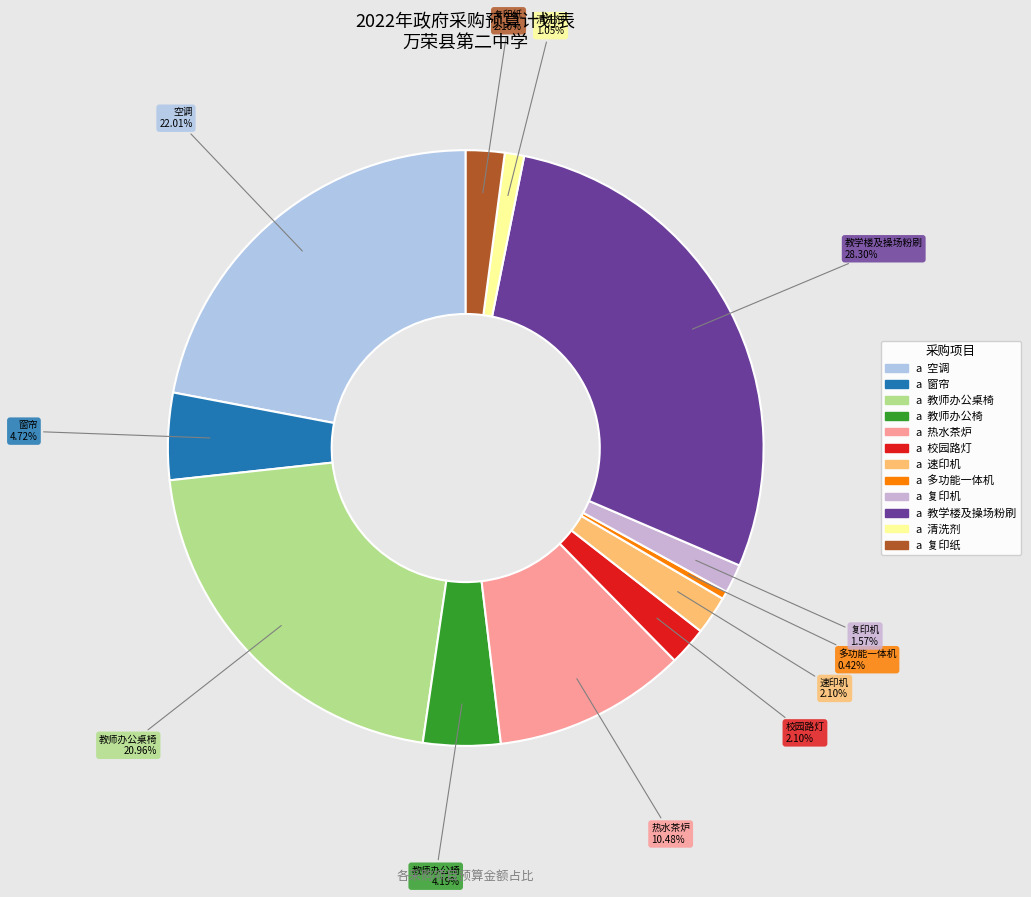

How much of the chart is everything except 复印纸?

97.9%